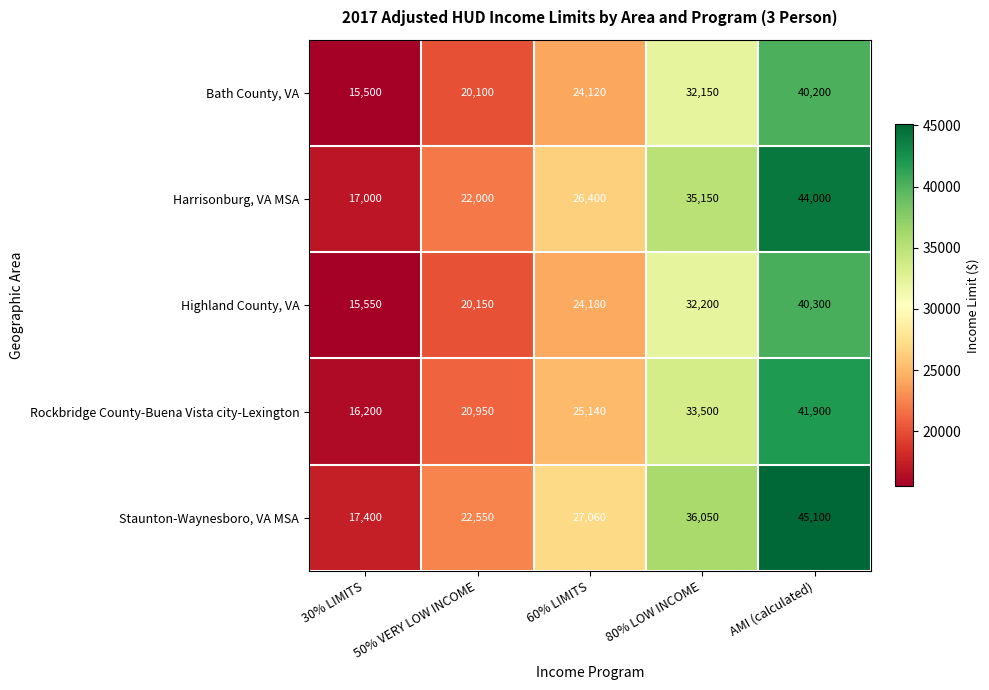

At which label does Highland County, VA reach its minimum?

30% LIMITS